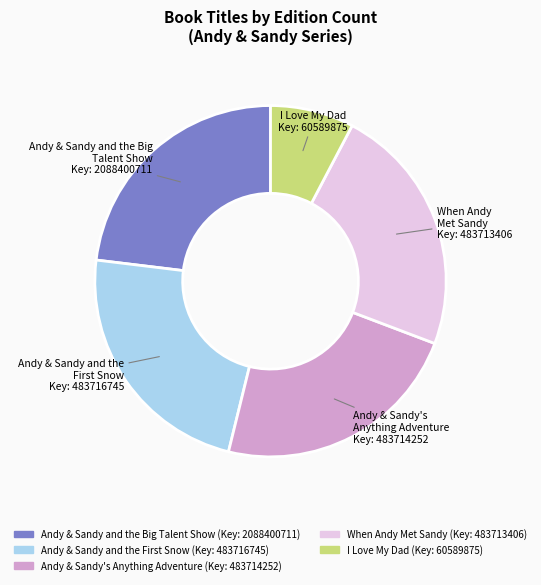

Does When Andy Met Sandy represent more than half of the total?

No